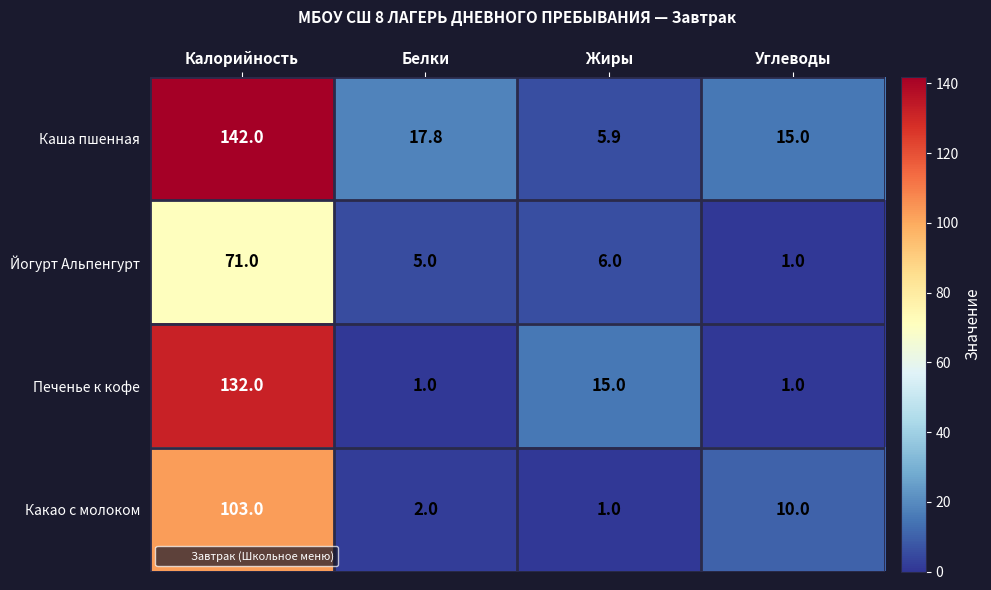

What is the difference between the Каша пшенная values at Белки and Углеводы?

2.8